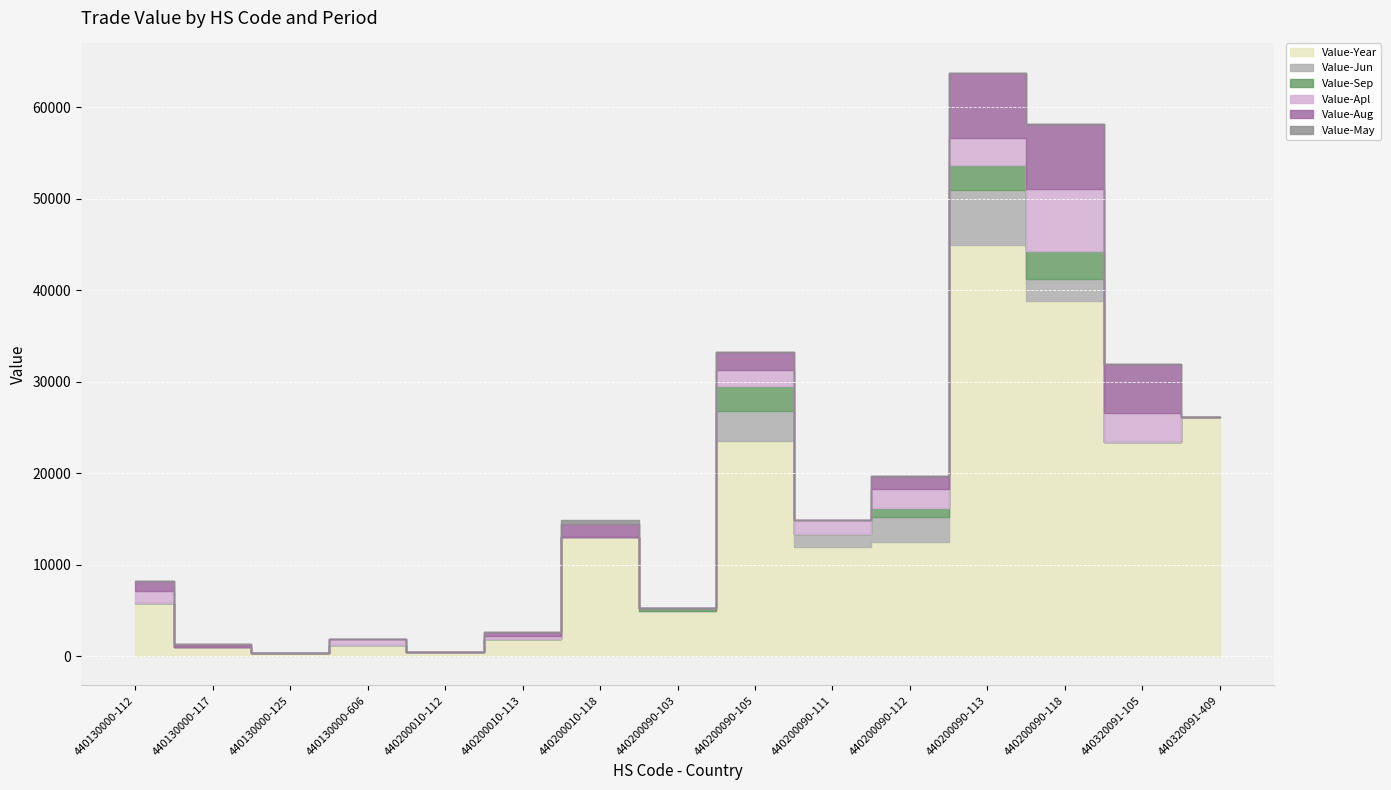

What is the difference between the Value-Year values at 440130000-112 and 440200090-112?

6737